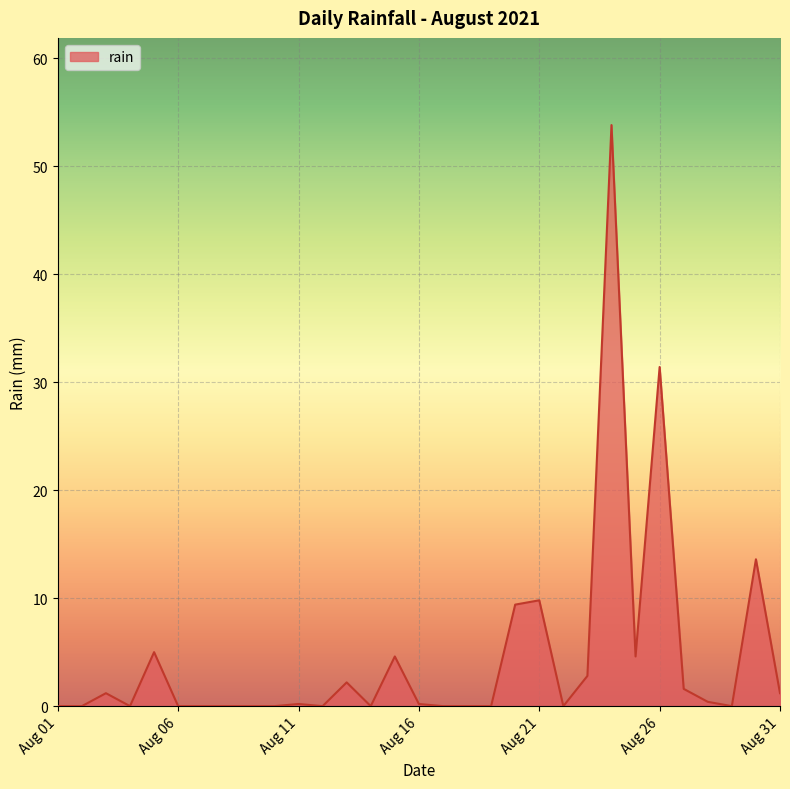

What is the difference between the maximum and minimum values?

53.8